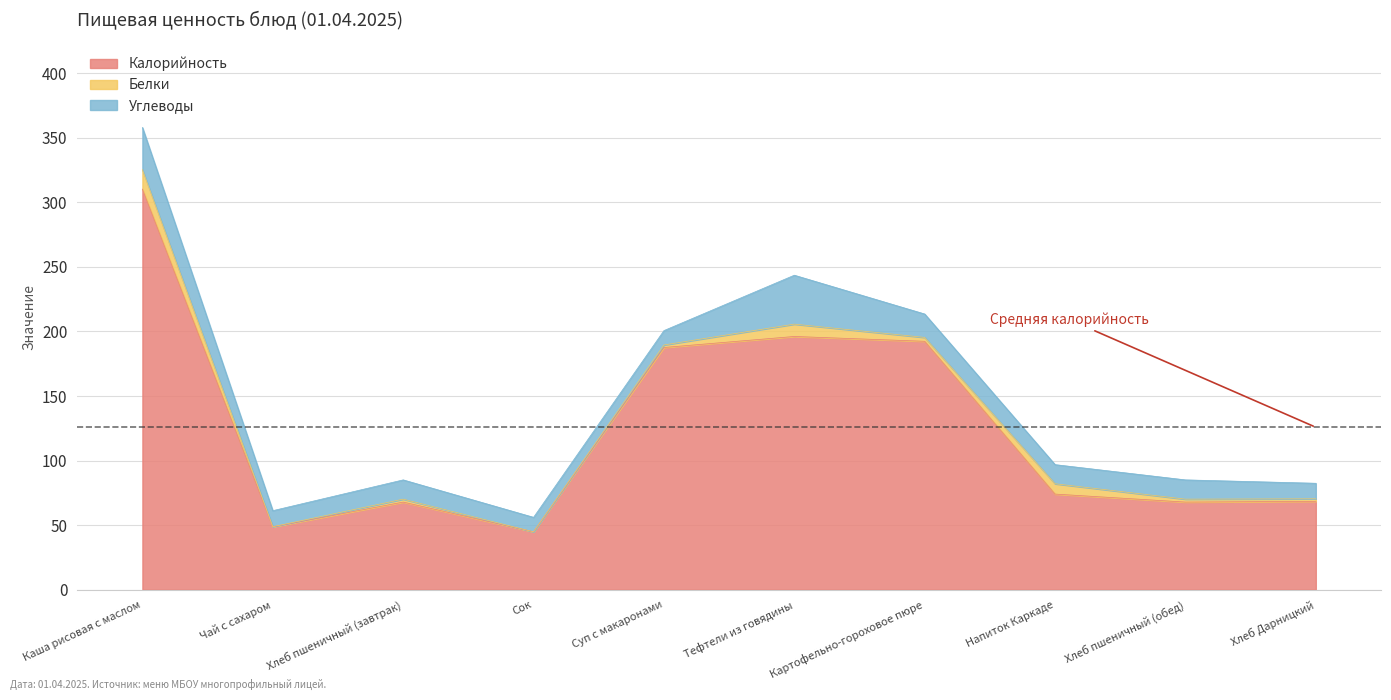

Reading left to right, extract all data points from this chart.

Калорийность: Каша рисовая с маслом=310.1	Чай с сахаром=48.6	Хлеб пшеничный (завтрак)=67.8	Сок=44.8	Суп с макаронами=187.5	Тефтели из говядины=196.0	Картофельно-гороховое пюре=192.3	Напиток Каркаде=74.0	Хлеб пшеничный (обед)=67.8	Хлеб Дарницкий=68.4
Белки: Каша рисовая с маслом=15.1	Чай с сахаром=0.1	Хлеб пшеничный (завтрак)=2.3	Сок=0.0	Суп с макаронами=2.0	Тефтели из говядины=9.6	Картофельно-гороховое пюре=3.0	Напиток Каркаде=8.0	Хлеб пшеничный (обед)=2.3	Хлеб Дарницкий=1.9
Углеводы: Каша рисовая с маслом=32.6	Чай с сахаром=12.4	Хлеб пшеничный (завтрак)=14.9	Сок=11.2	Суп с макаронами=11.1	Тефтели из говядины=37.9	Картофельно-гороховое пюре=18.1	Напиток Каркаде=14.8	Хлеб пшеничный (обед)=14.9	Хлеб Дарницкий=12.0